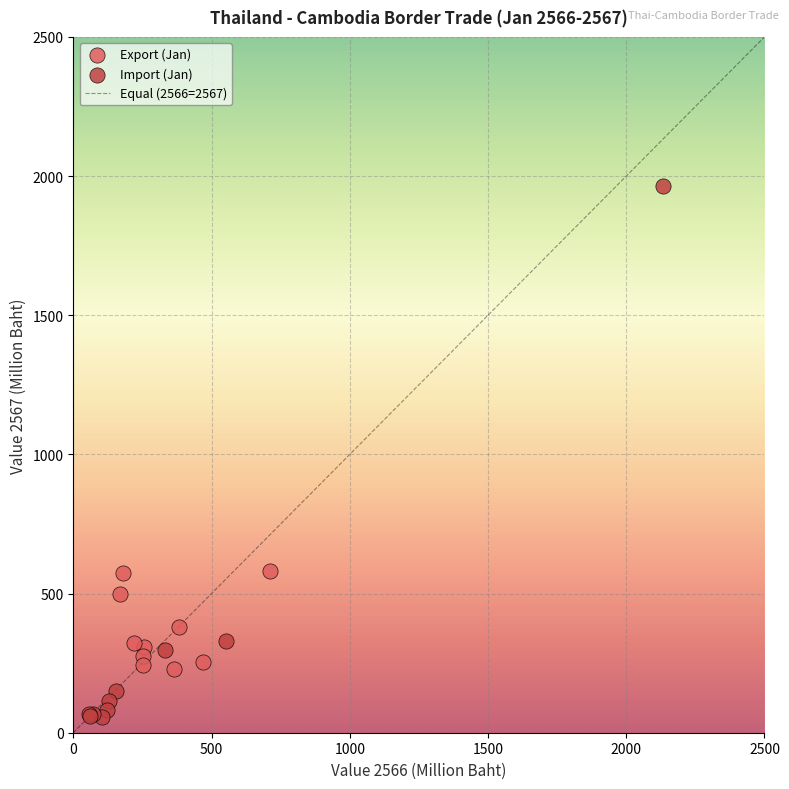

Which series reaches the maximum Y coordinate?

Import (Jan)